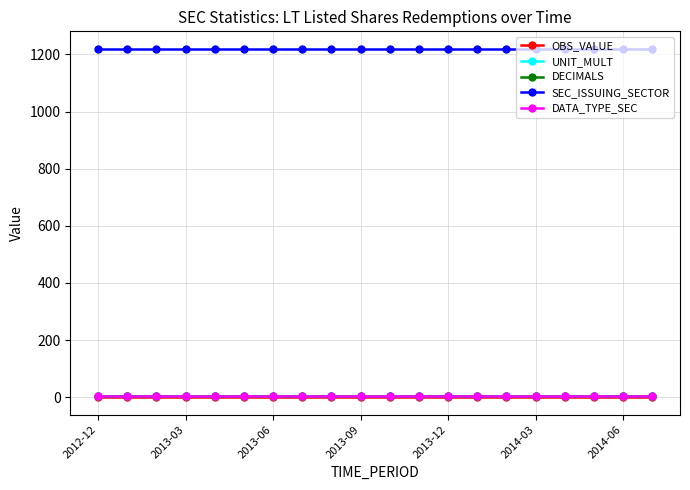

What is the lowest value of the DATA_TYPE_SEC series?

3